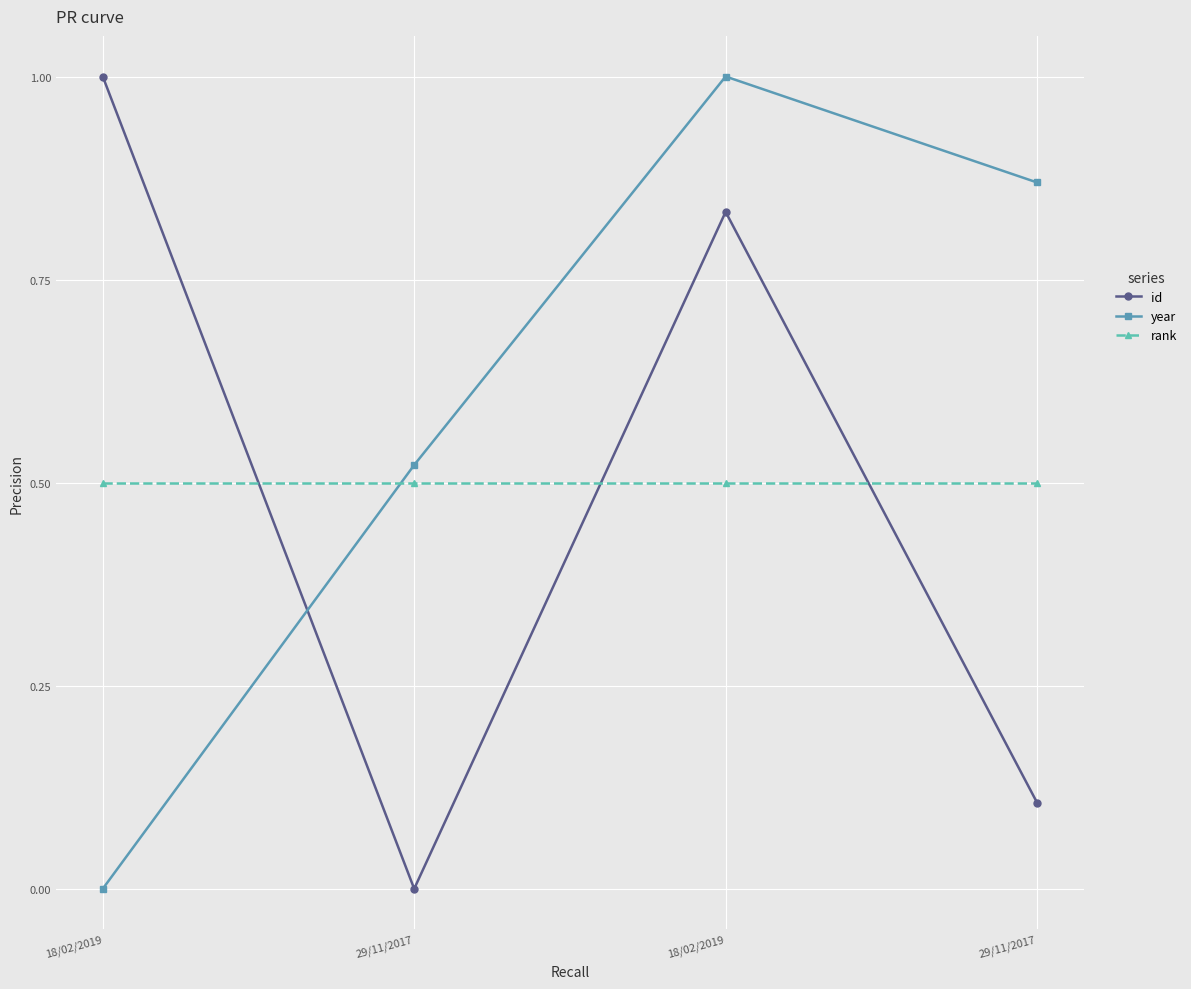

At which label is id closest to 0?

29/11/2017